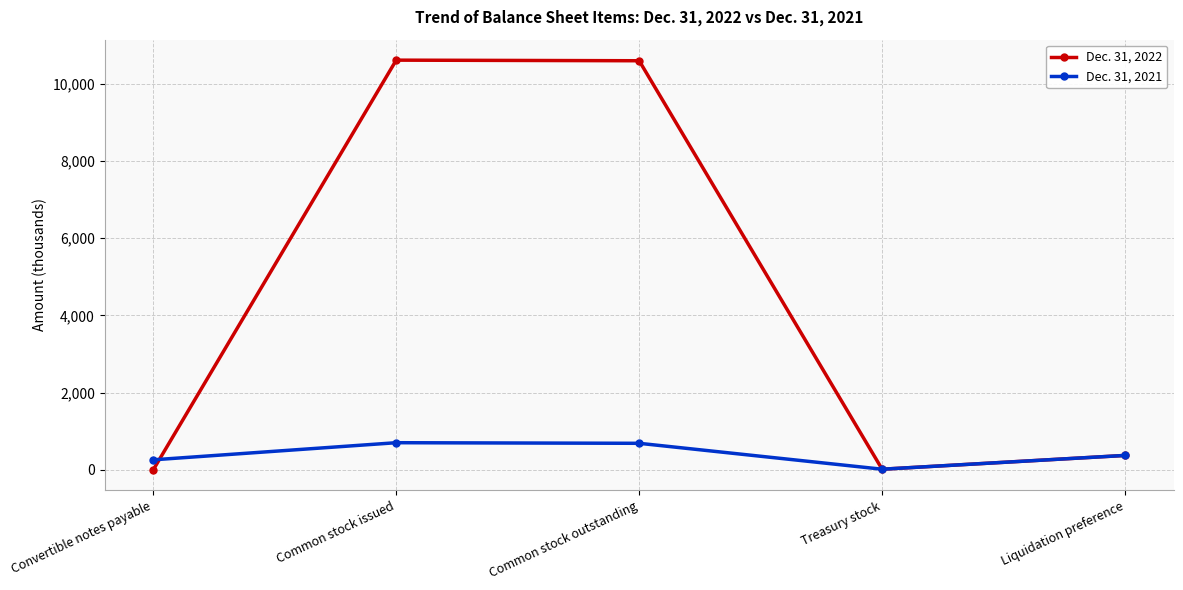

What is the difference between the Dec. 31, 2022 values at Liquidation preference and Treasury stock?

356.9